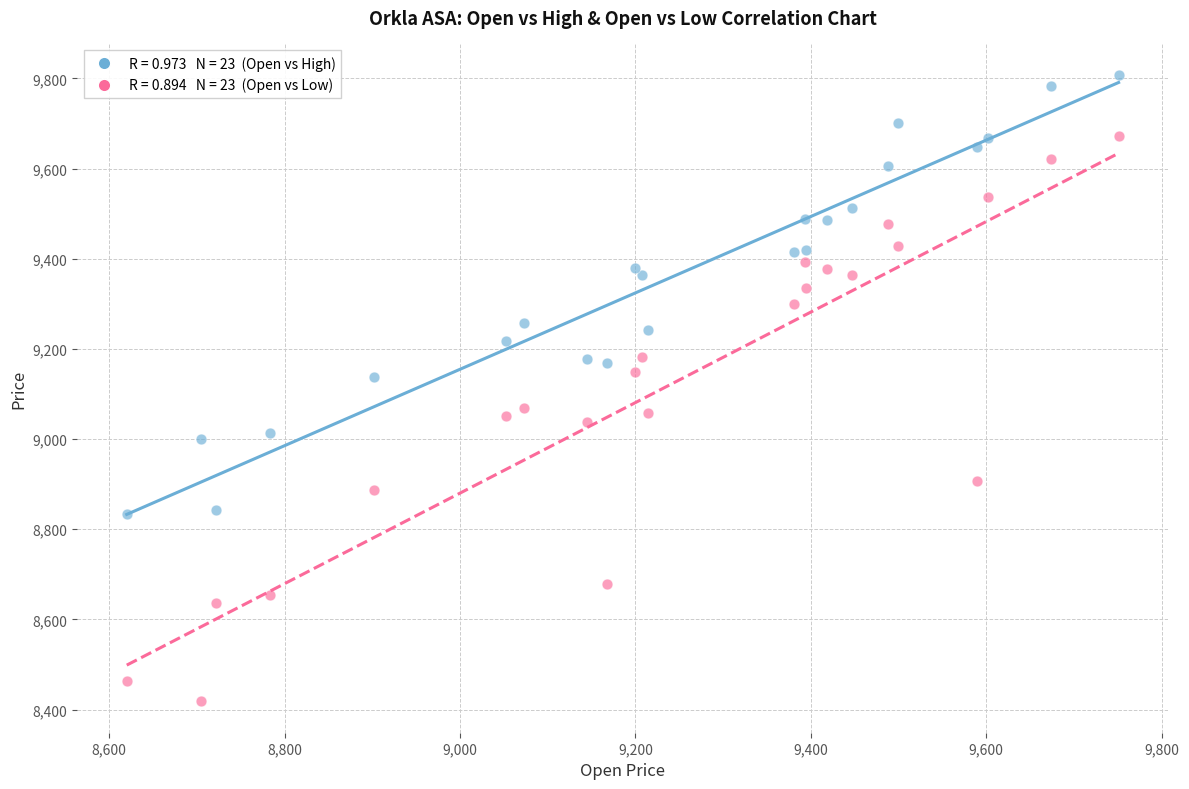

Across all data points, what is the range of Y values (max minus min)?

1390